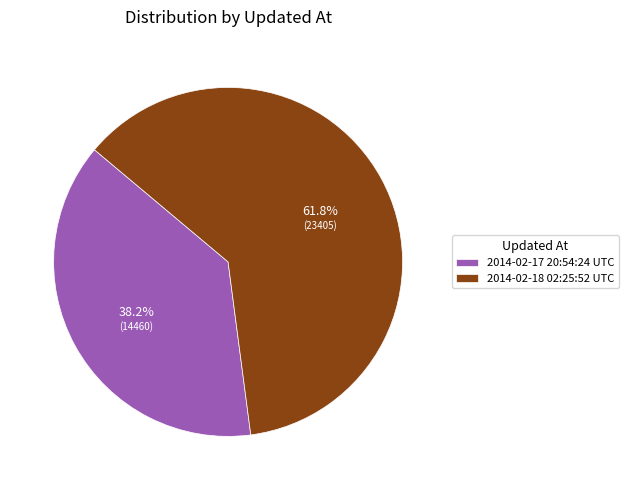

True or false: 2014-02-18 02:25:52 UTC accounts for 53% of the total.

False